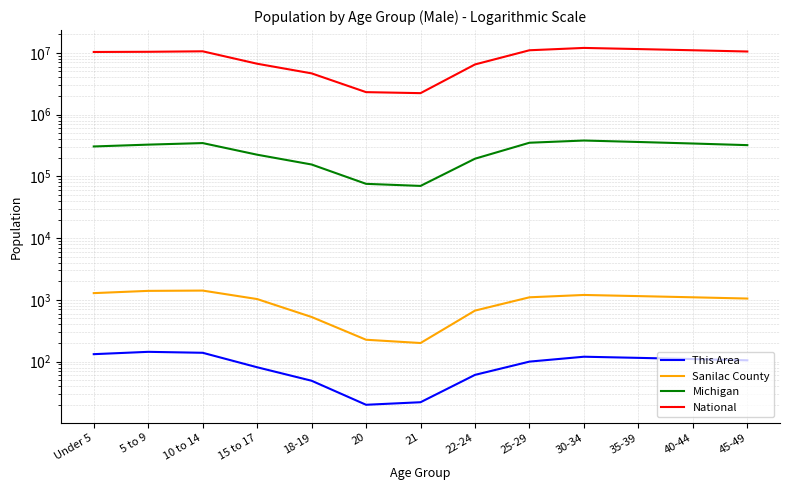

The This Area series shows 38 at 15 to 17. True or false?

False